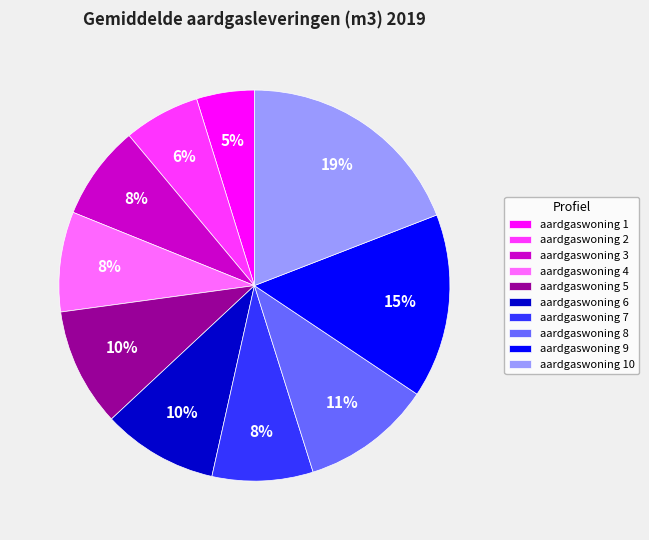

To the nearest percent, what is the average slice percentage?

10%